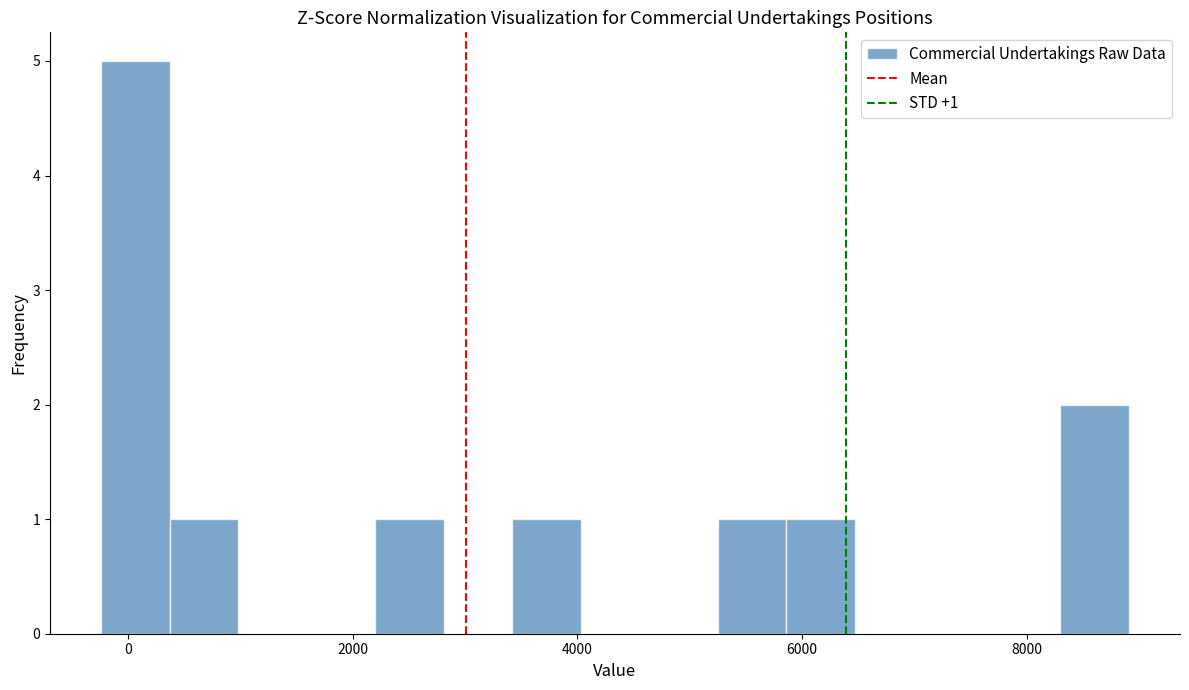

Around what value on the x-axis is the tallest bar? Give the approximate position of its centre, as read against the axis.

0